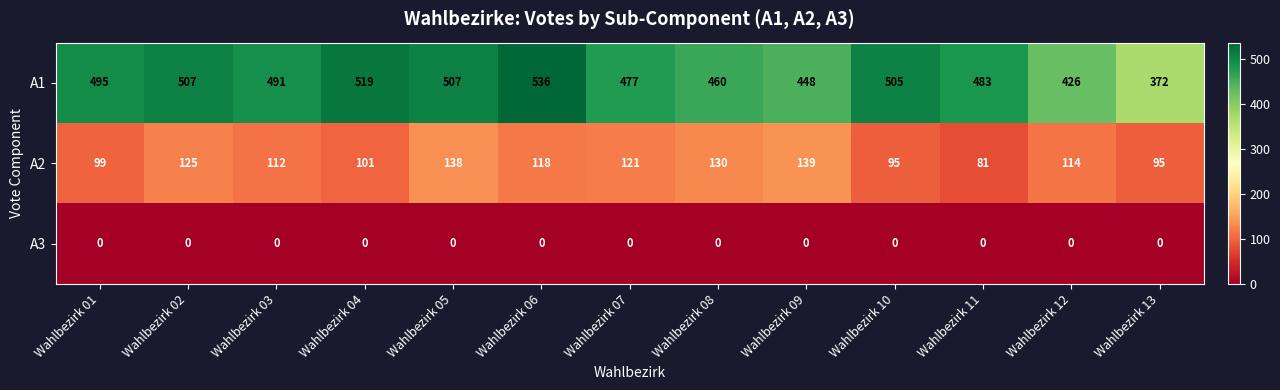

What is the maximum value shown in the chart?

536